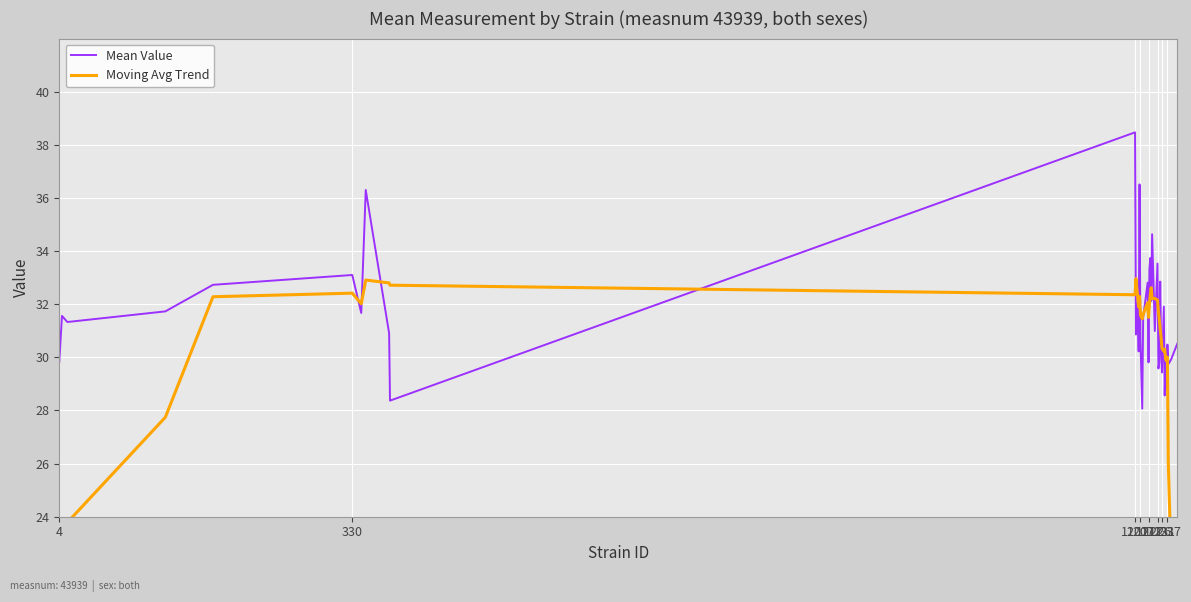

List the series in order of their peak value, lowest first.

Moving Avg Trend, Mean Value